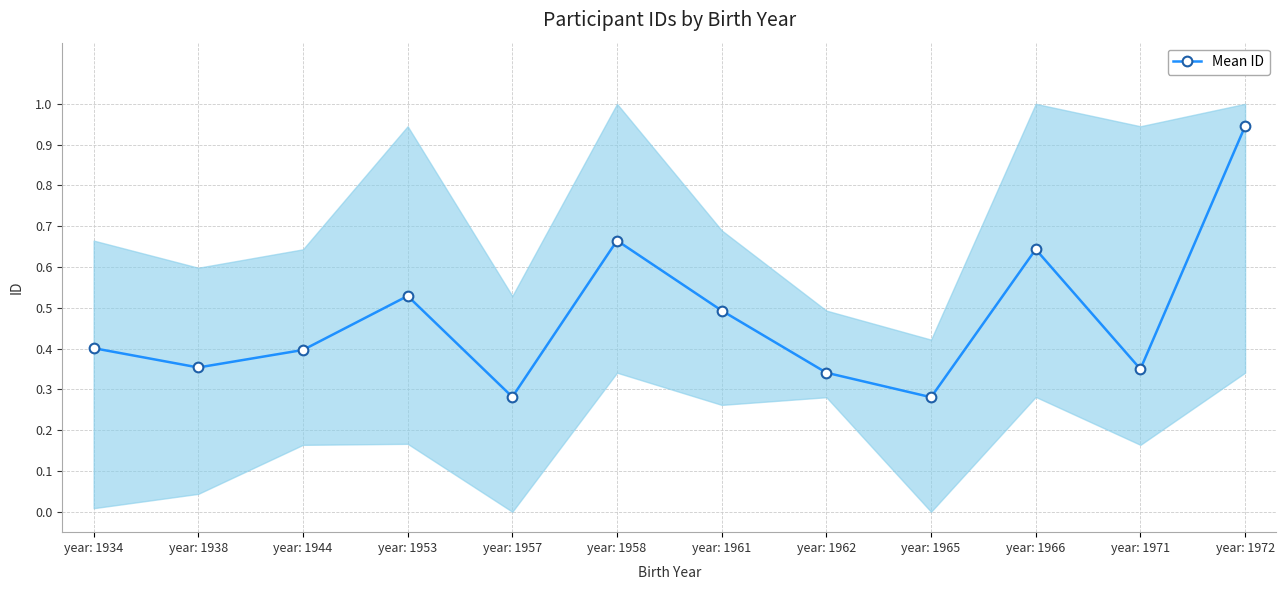

What is the difference between the values at year: 1958 and year: 1944?

0.3